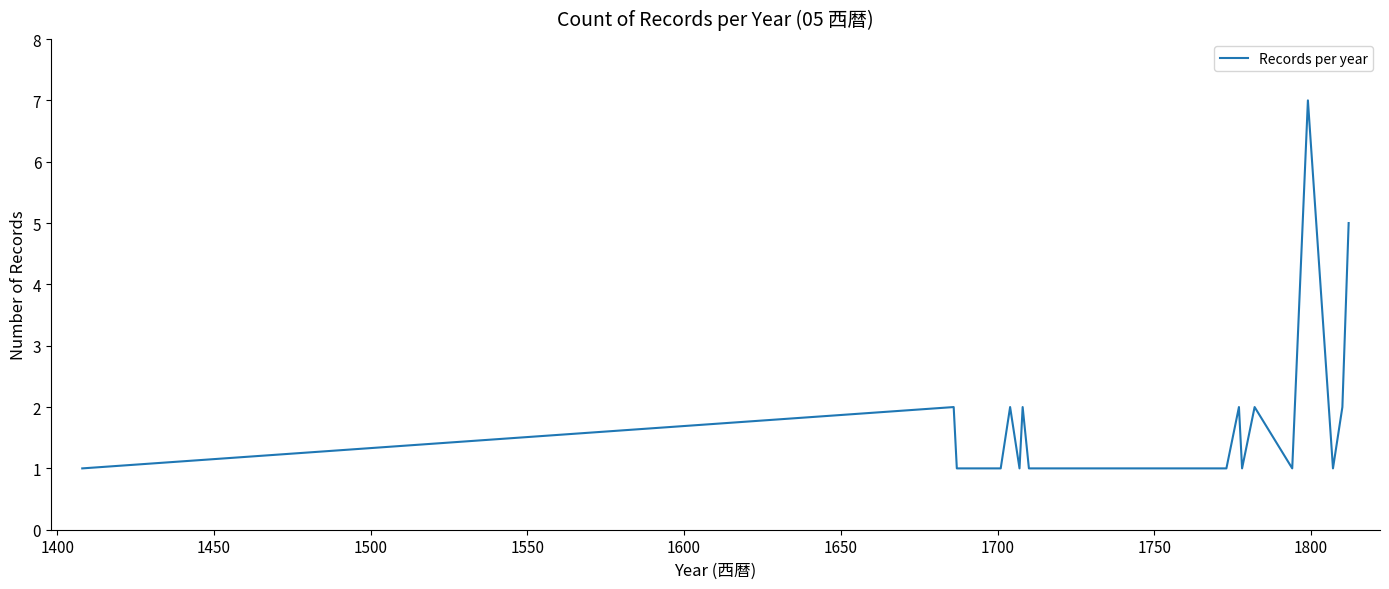

What is the greatest value displayed?

7